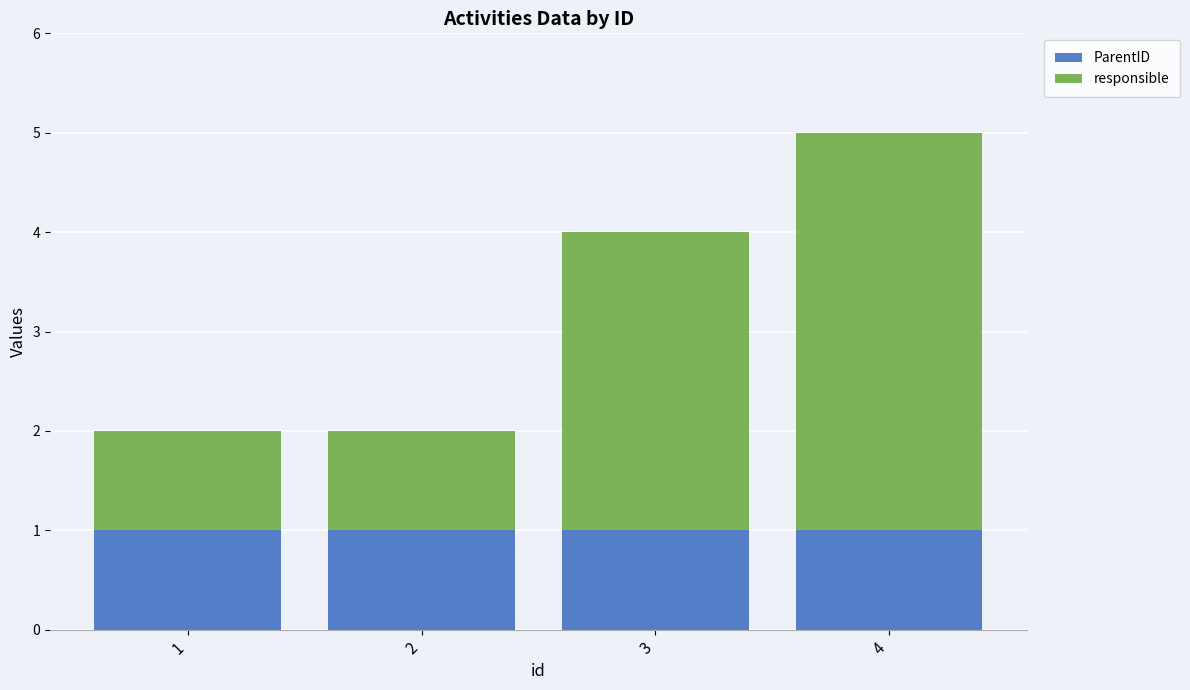

The ParentID series shows 1 at 3. True or false?

True